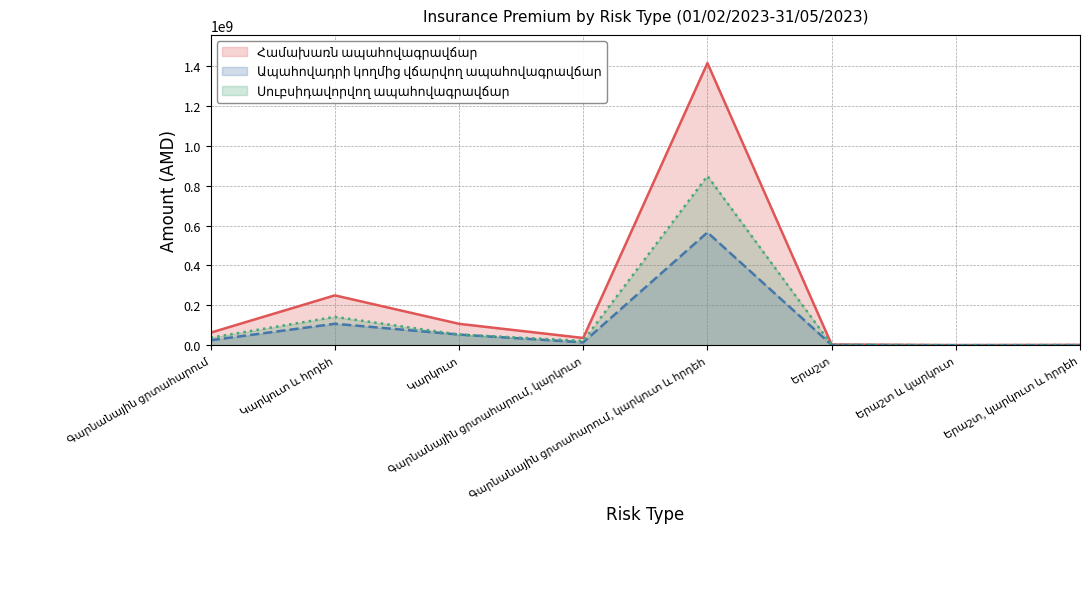

What is the sum of the Սուբսիդավորվող ապահովագրավճար values at Երաշտ և կարկուտ and Գարնանային ցրտահարում, կարկուտ?

22535756